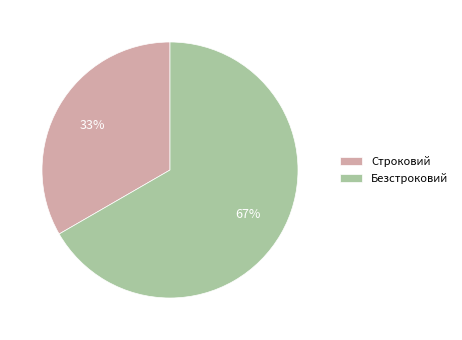

To the nearest percent, what is the combined percentage of Строковий and Безстроковий?

100%